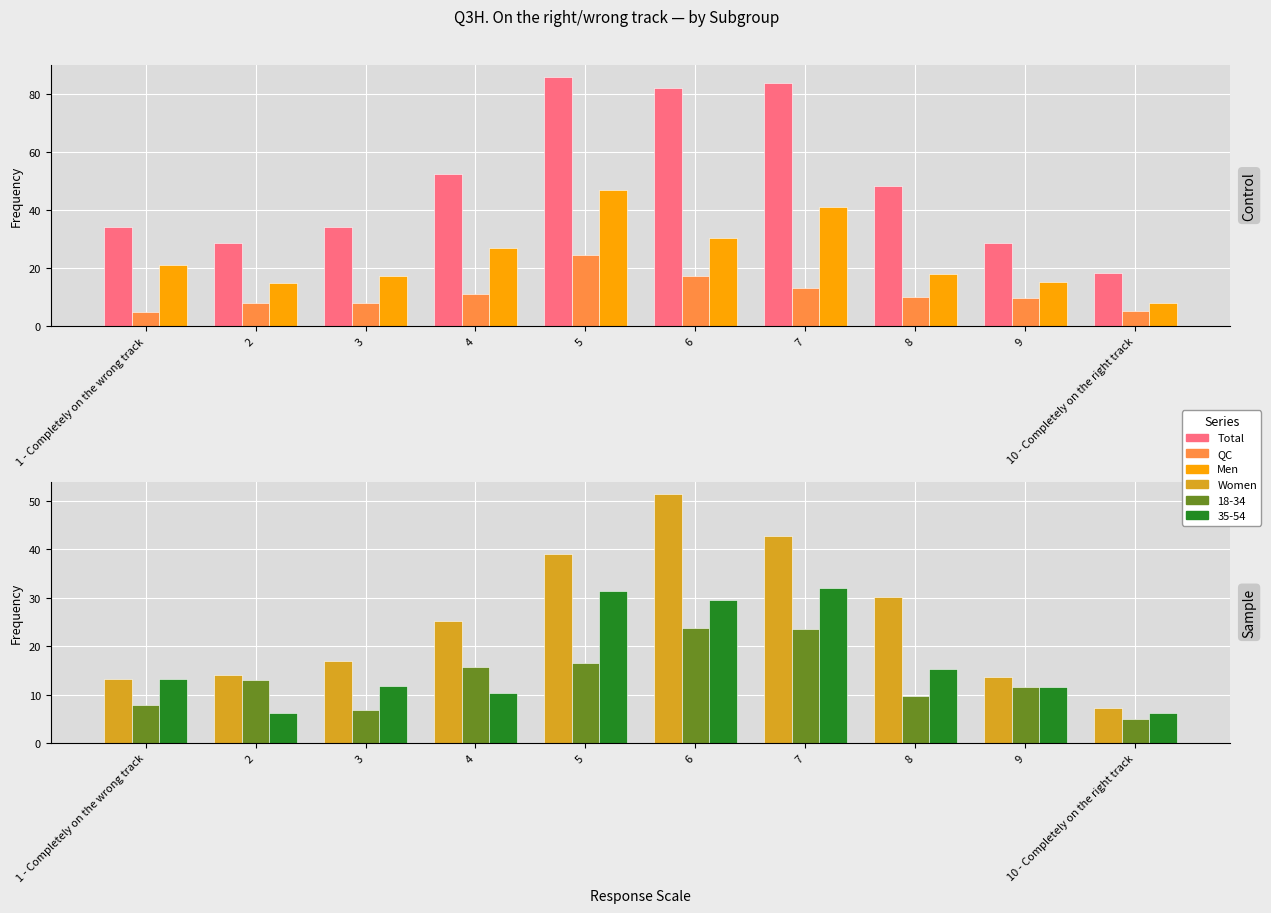

What is the maximum value shown in the chart?

85.8